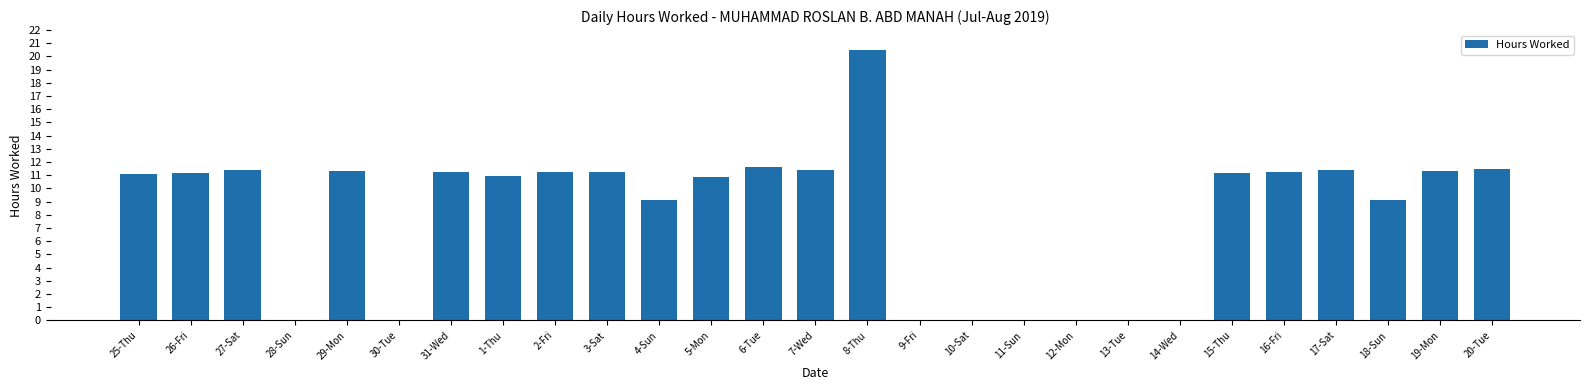

How many distinct data groups are displayed?

1